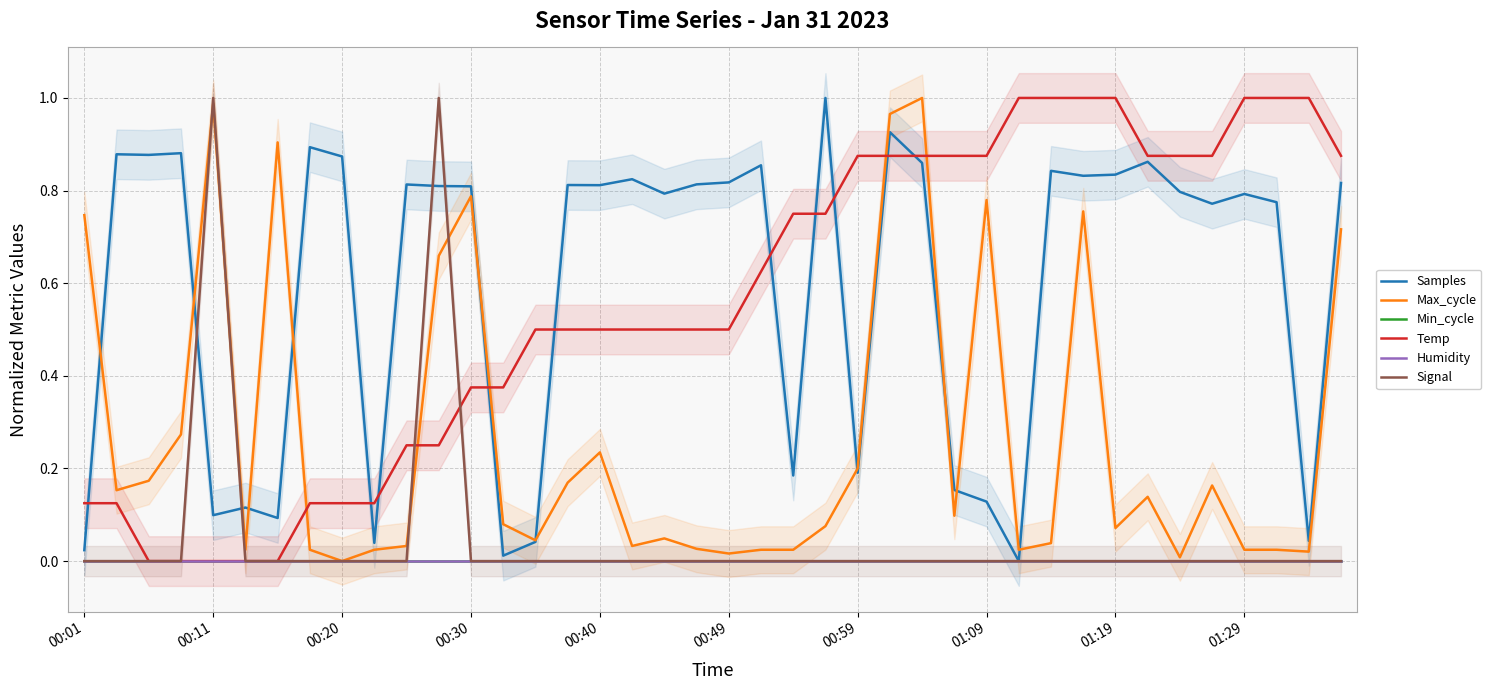

What is the total value across all series at 18?

1.3